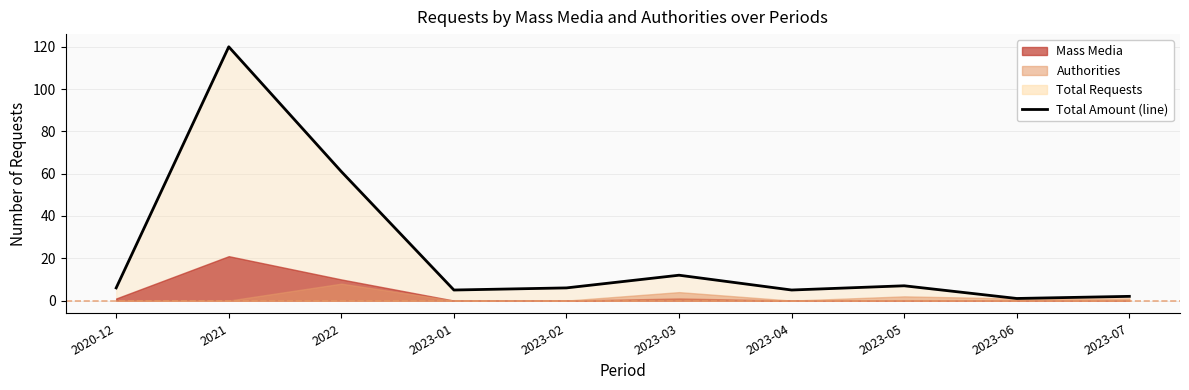

At which label is the value closest to 60?

2022